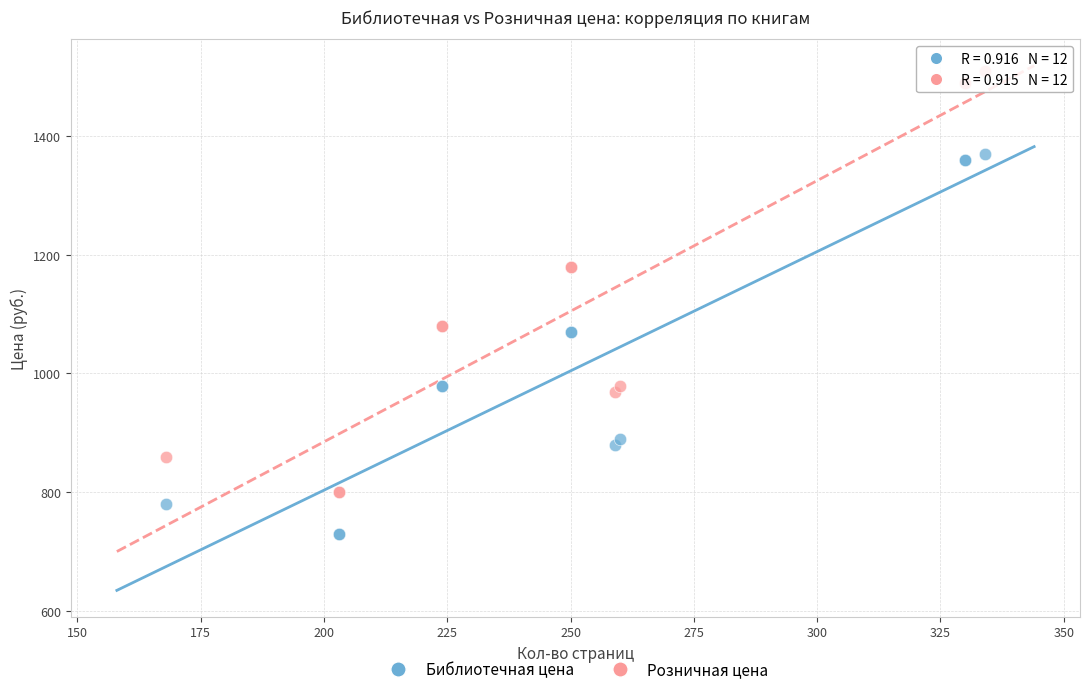

What is the X range (max minus min) for the scatter plot?

166